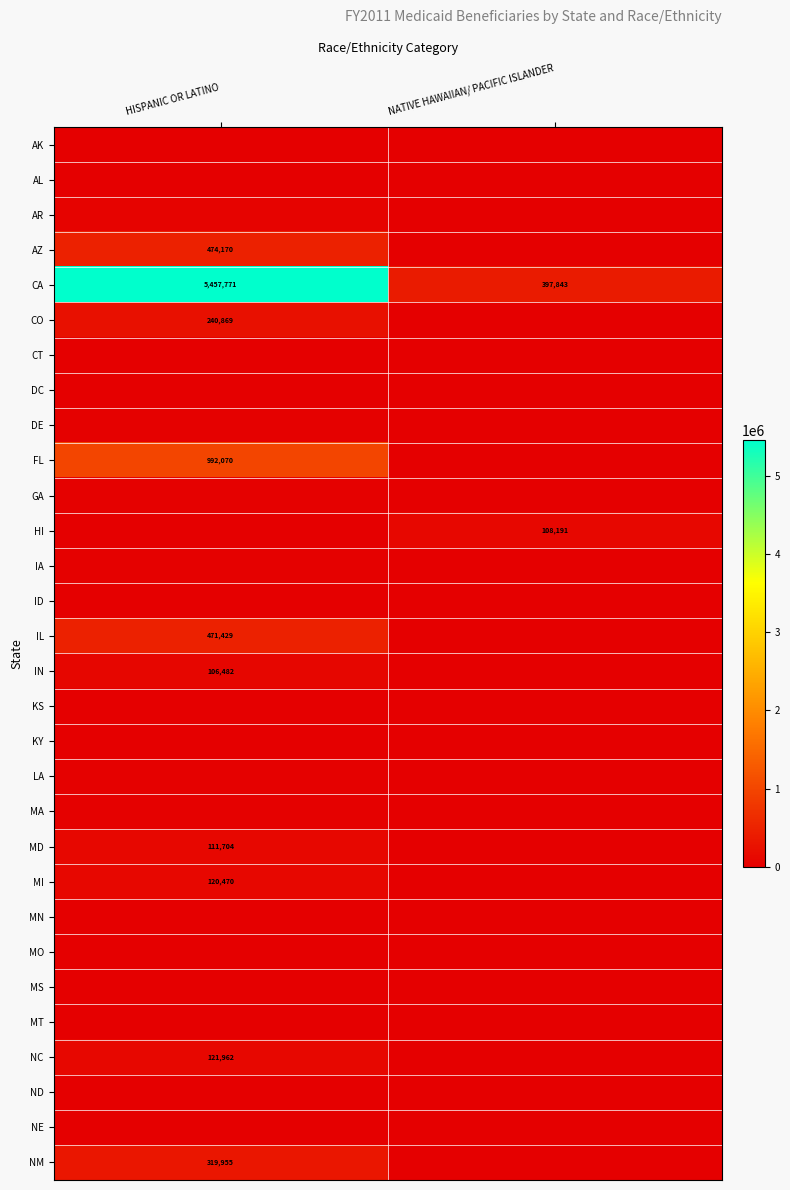

Which has a higher value, HISPANIC OR LATINO or NATIVE HAWAIIAN/ PACIFIC ISLANDER?

HISPANIC OR LATINO